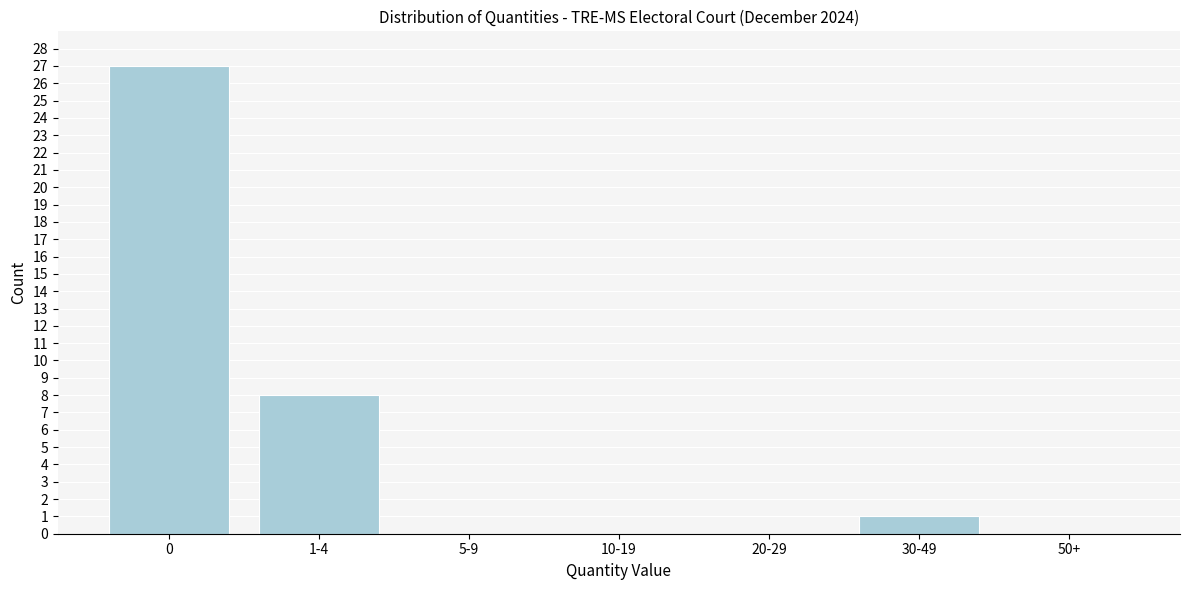

Reading left to right, extract all data points from this chart.

0=27	1-4=8	5-9=0	10-19=0	20-29=0	30-49=1	50+=0